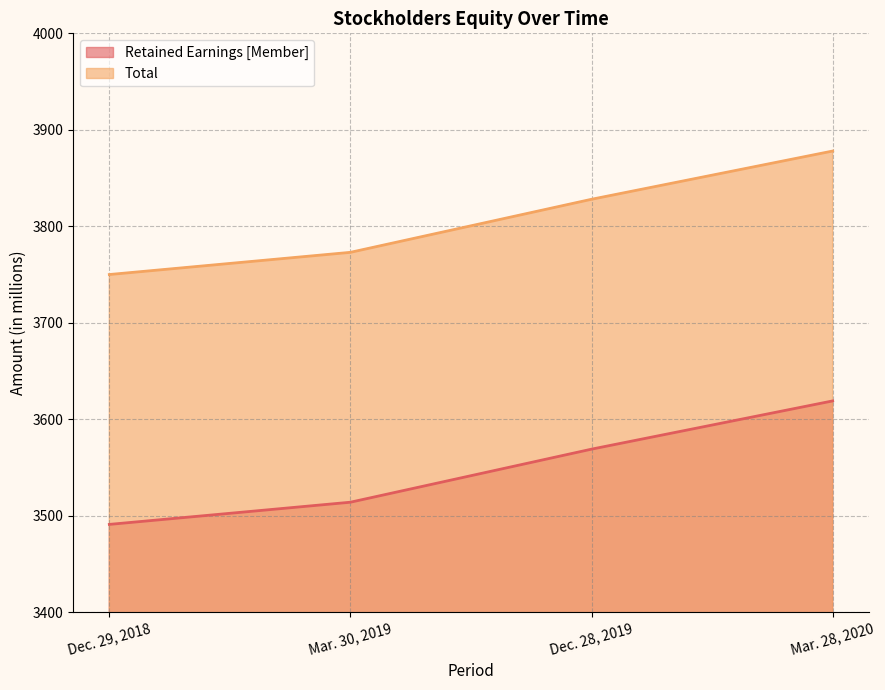

The Total series shows 1153 at Mar. 28, 2020. True or false?

False